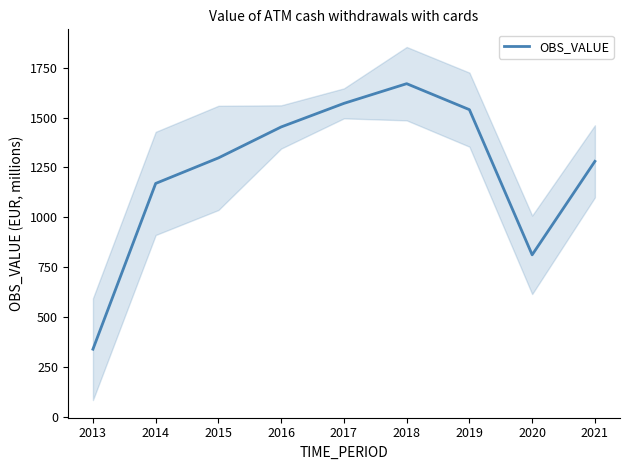

At which label is the value closest to 1004?

2014